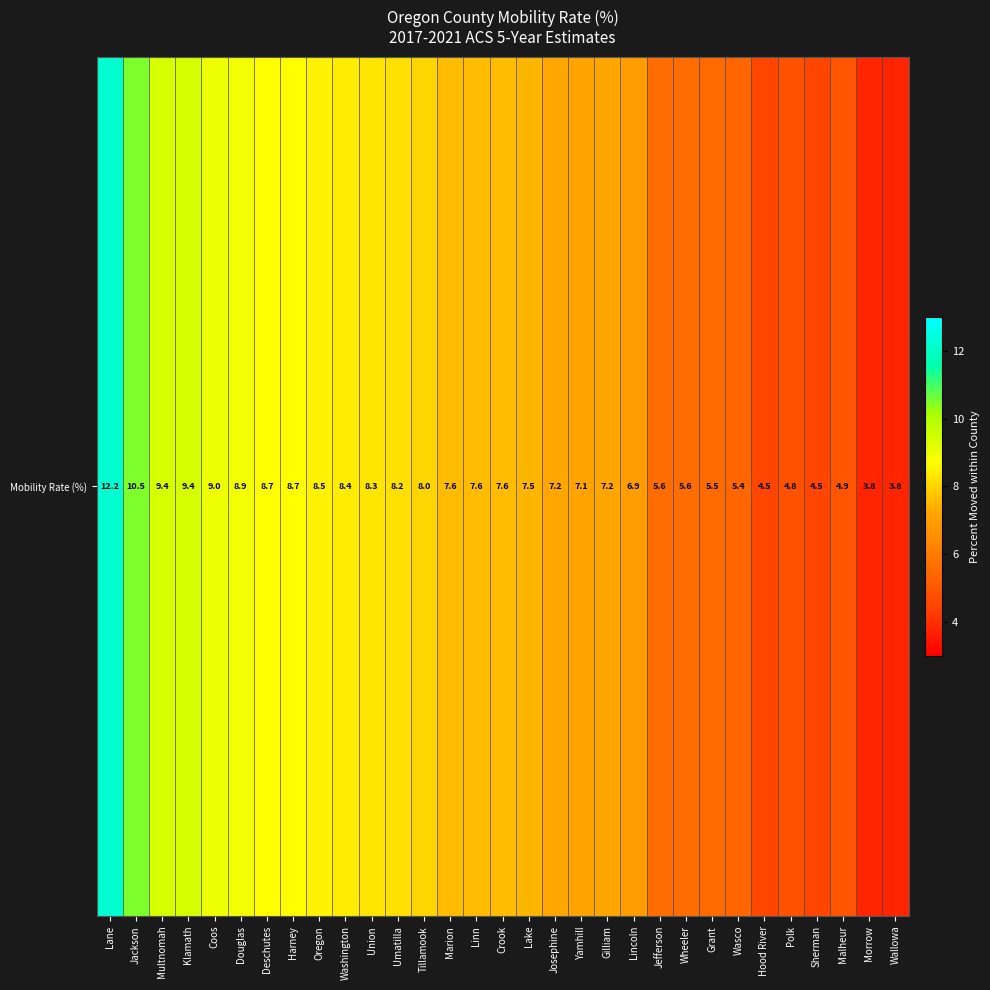

What is the sum of all values?

225.3